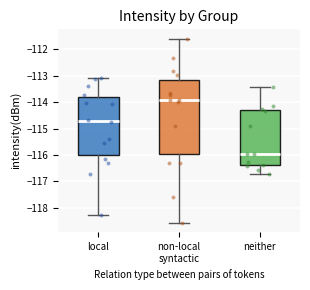

Comparing the boxes themselves (not the whiskers), which one is the tallest?

non-local syntactic